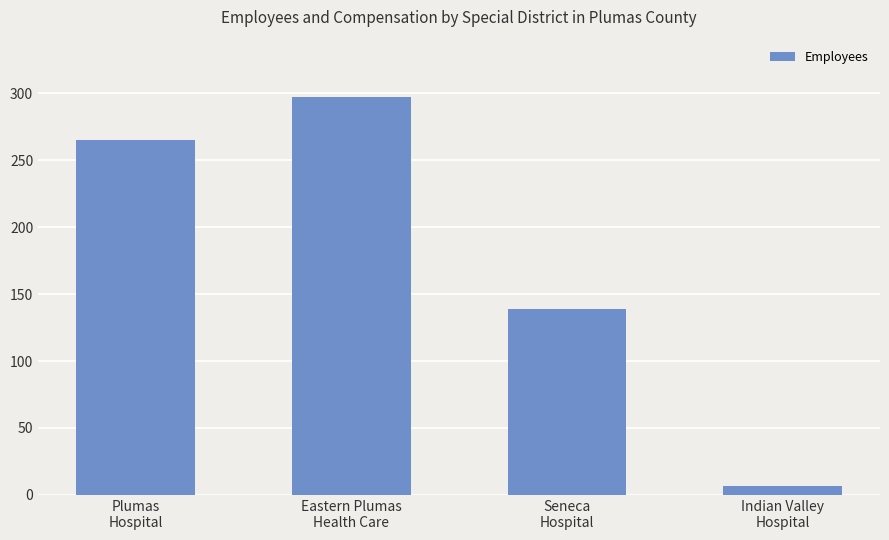

What is the value of the 2nd bar from the left?

297